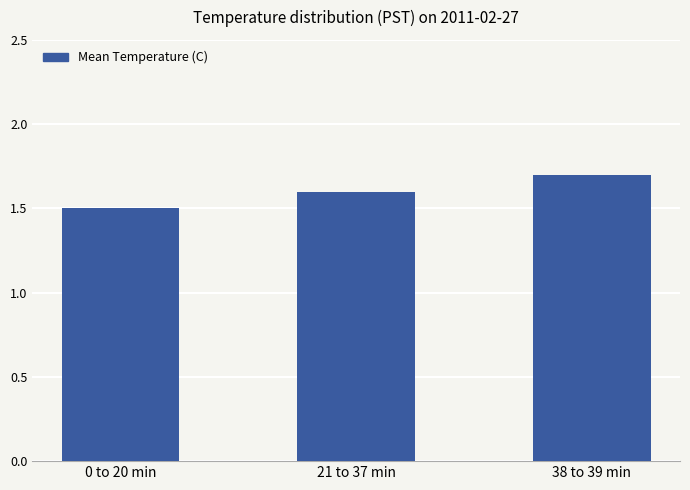

Between 38 to 39 min and 21 to 37 min, which is larger?

38 to 39 min